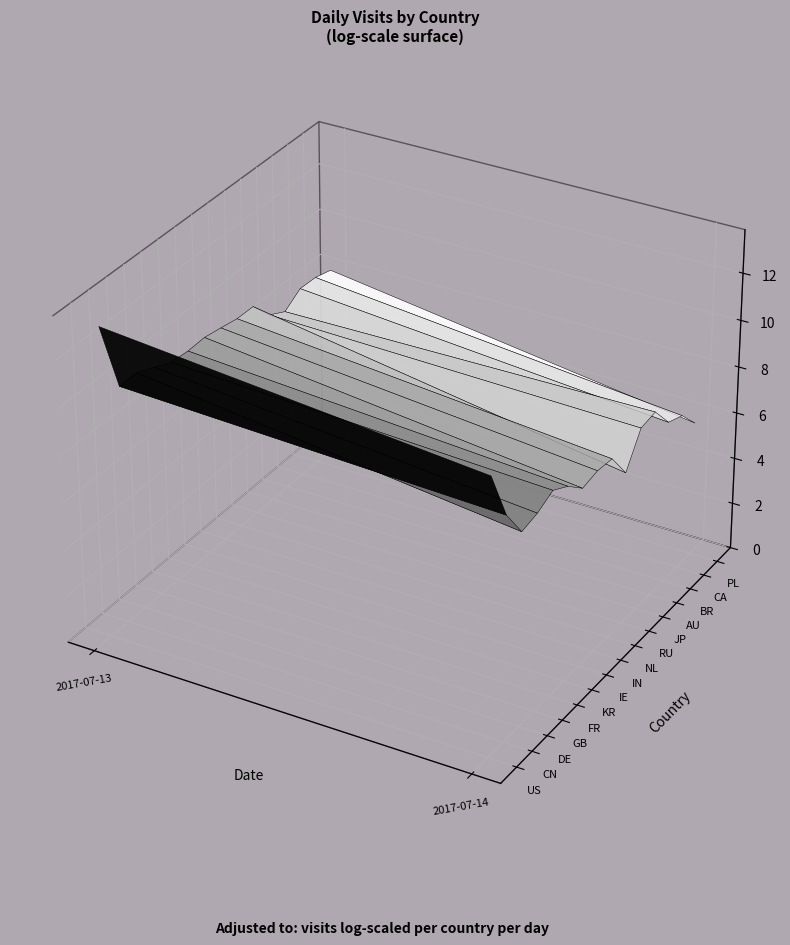

Between 2017-07-13 and 2017-07-14, which series saw the biggest shift?

US